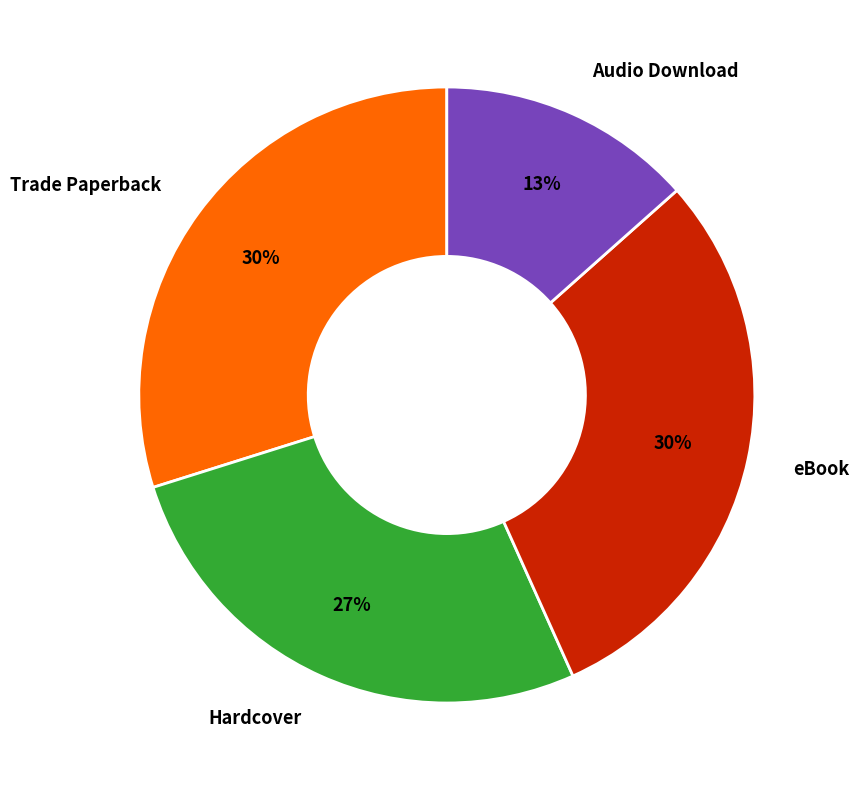

Between Hardcover and Audio Download, which is larger?

Hardcover